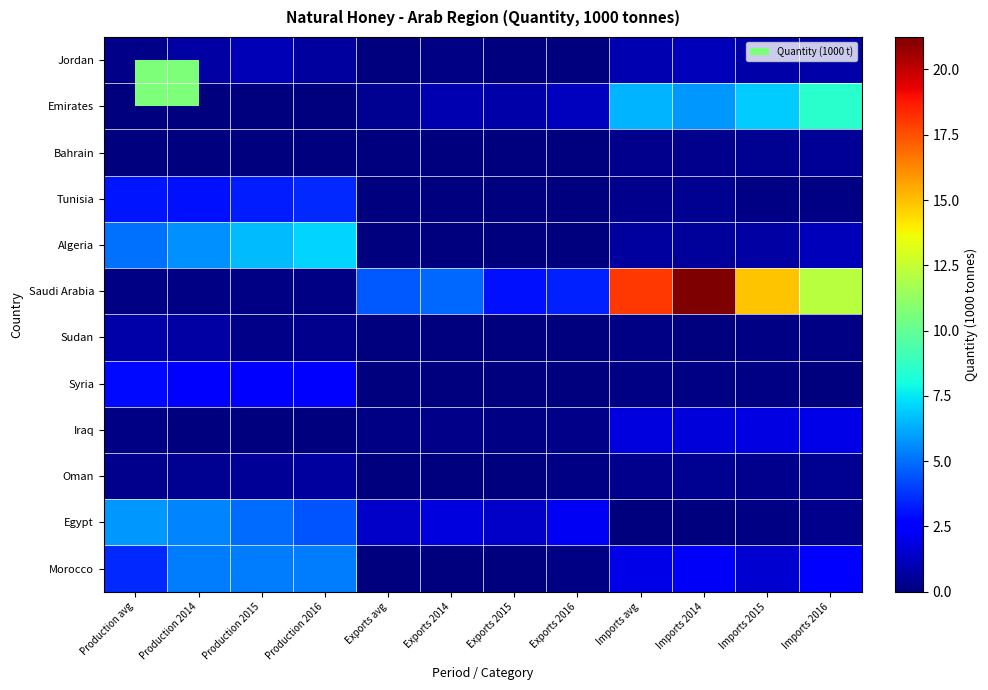

At which category is the sum across all series the highest?

Imports 2014